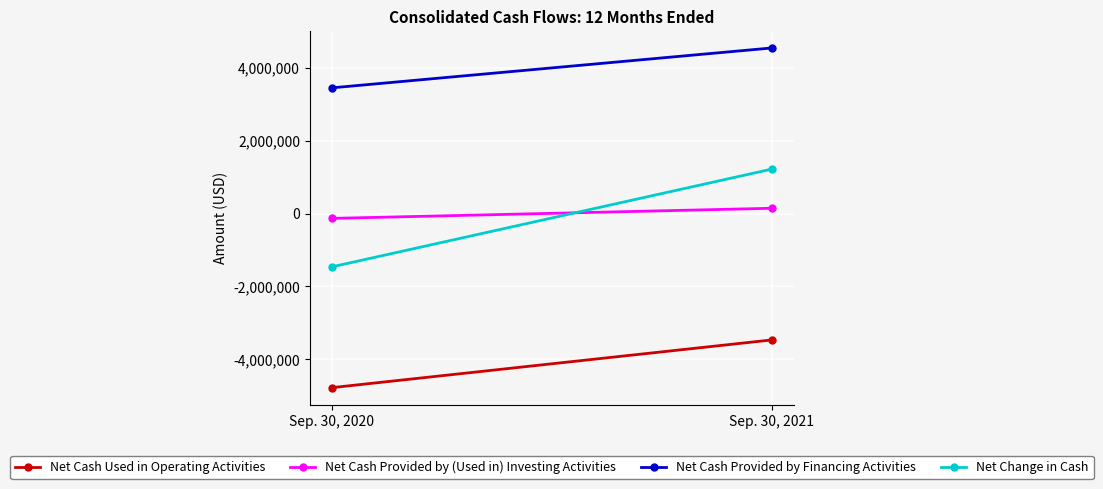

The value of Net Cash Provided by (Used in) Investing Activities at Sep. 30, 2020 is -32401. True or false?

False